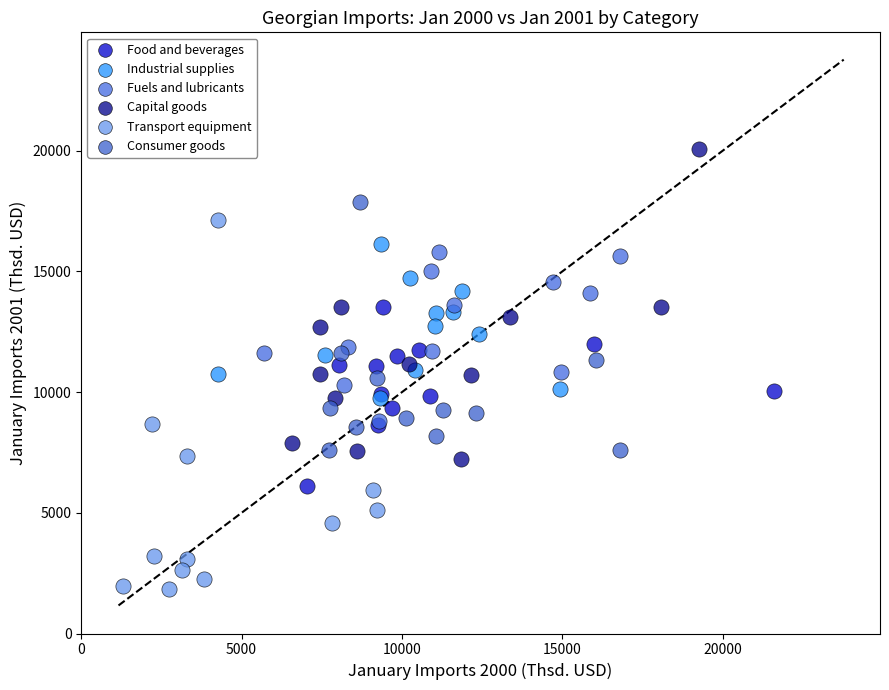

Which series contains the highest Y value?

Capital goods